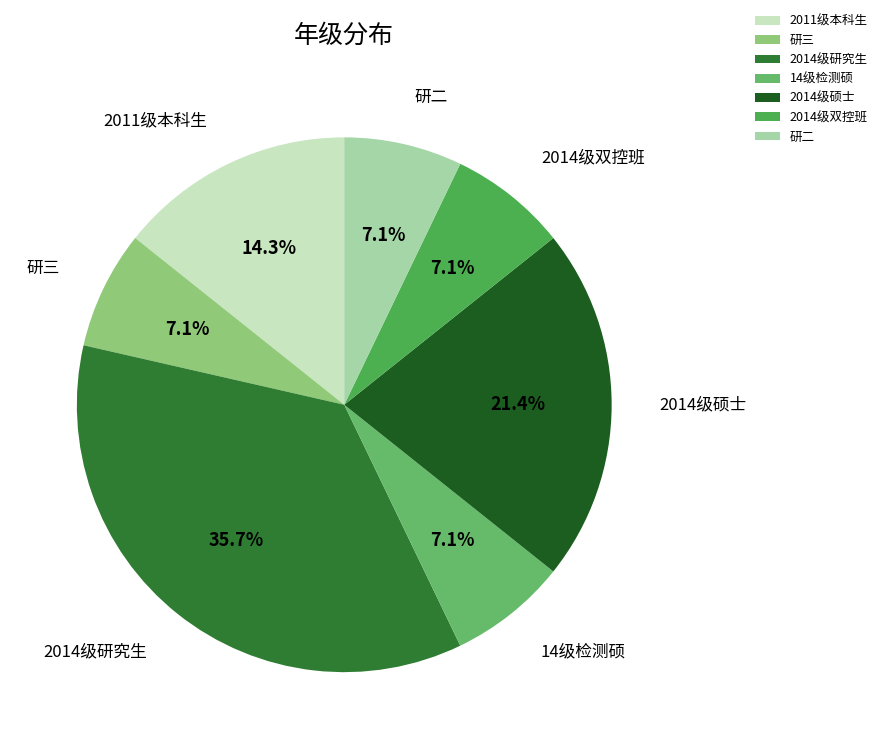

What percentage is the 研三 slice, to the nearest percent?

7%